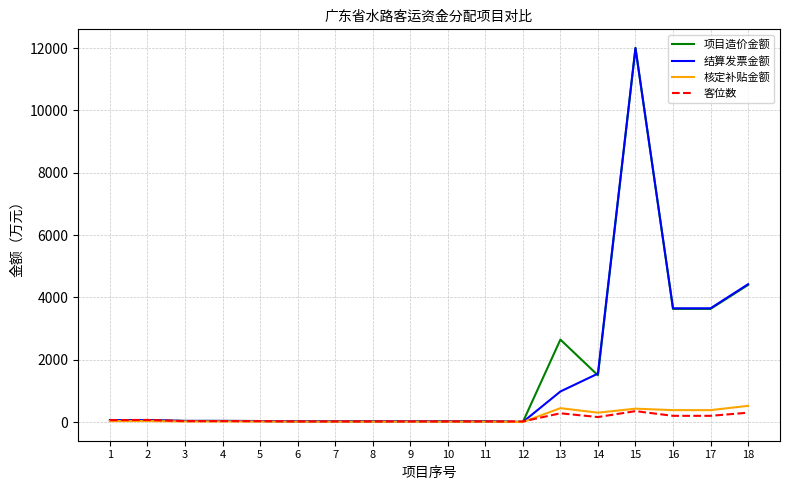

What is the highest value of the 项目造价金额 series?

12000.0